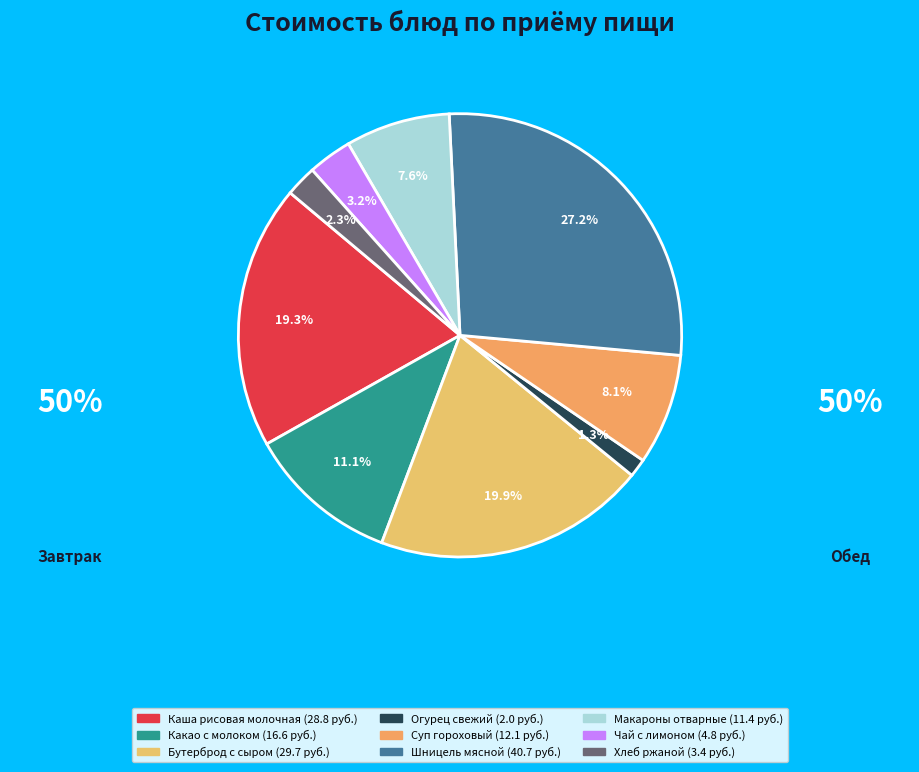

To the nearest percent, what portion does Огурец свежий represent?

1%